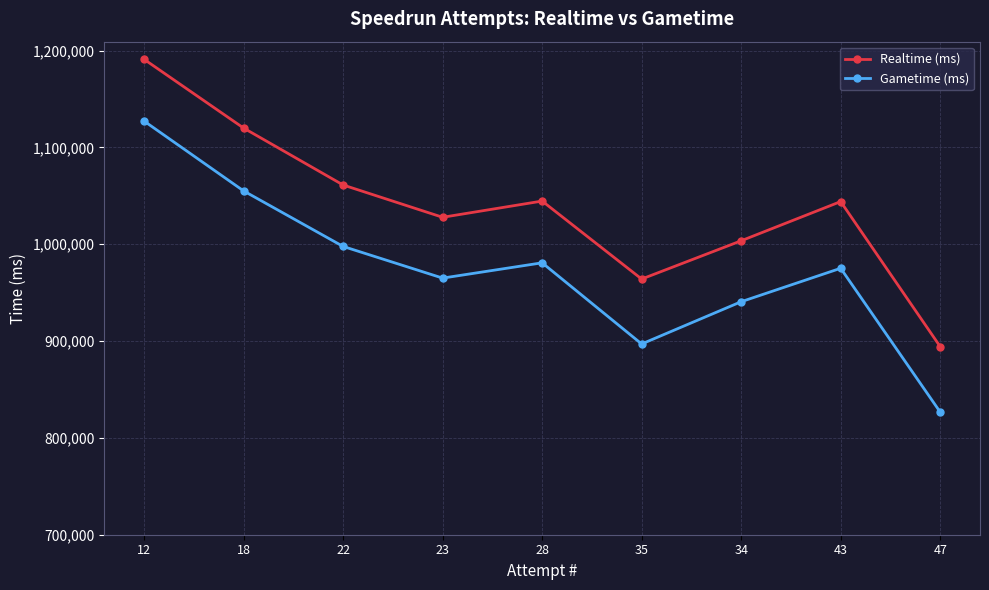

What is the label of the 4th point from the right?

35